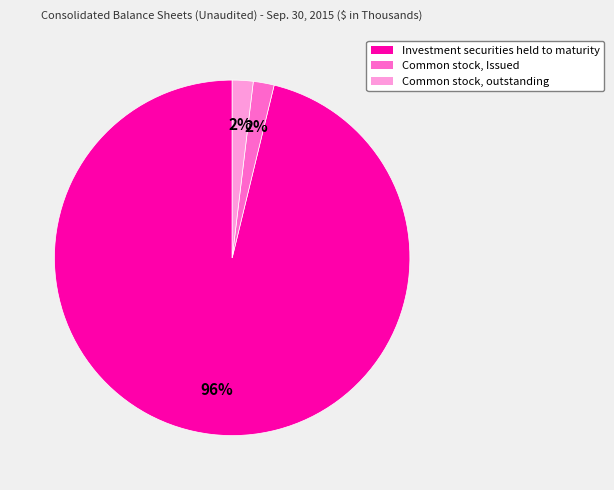

Combined, do Common stock, outstanding and Common stock, Issued account for over 50%?

No